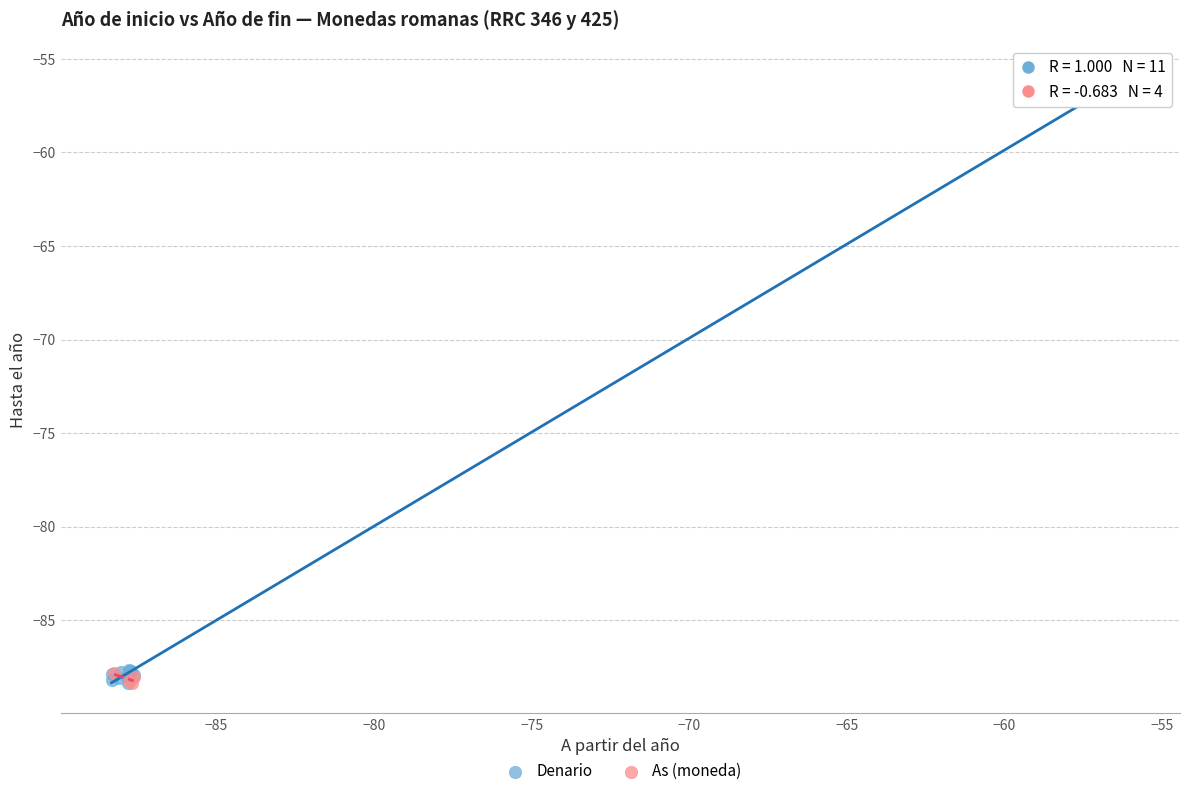

What are all the series names shown in the legend?

Denario, As (moneda)